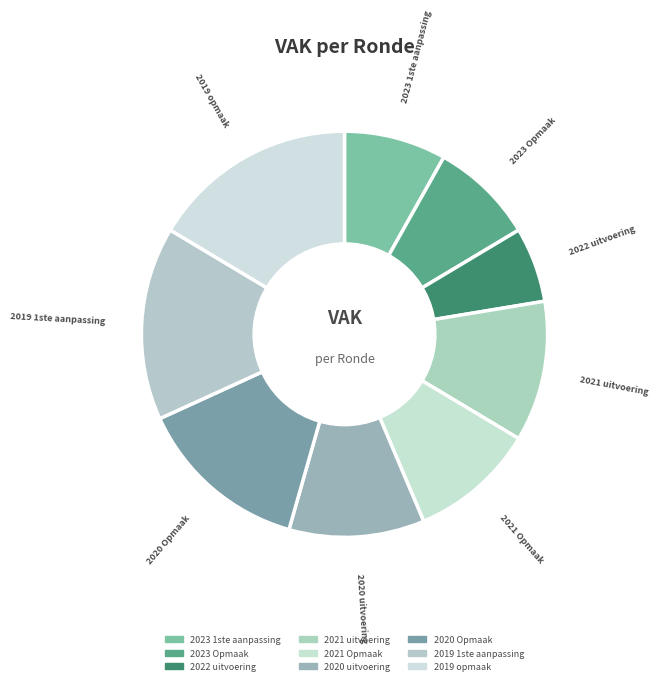

The 2021 Opmaak slice represents 10% of the pie. True or false?

True